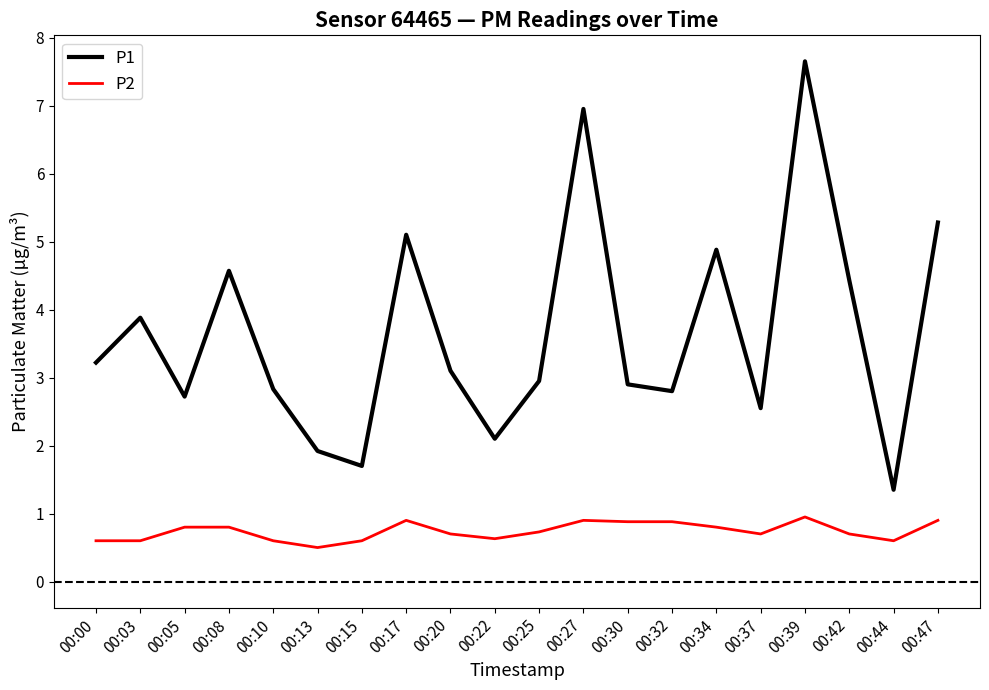

What is the sum of the P1 values at 00:37 and 00:27?

9.5